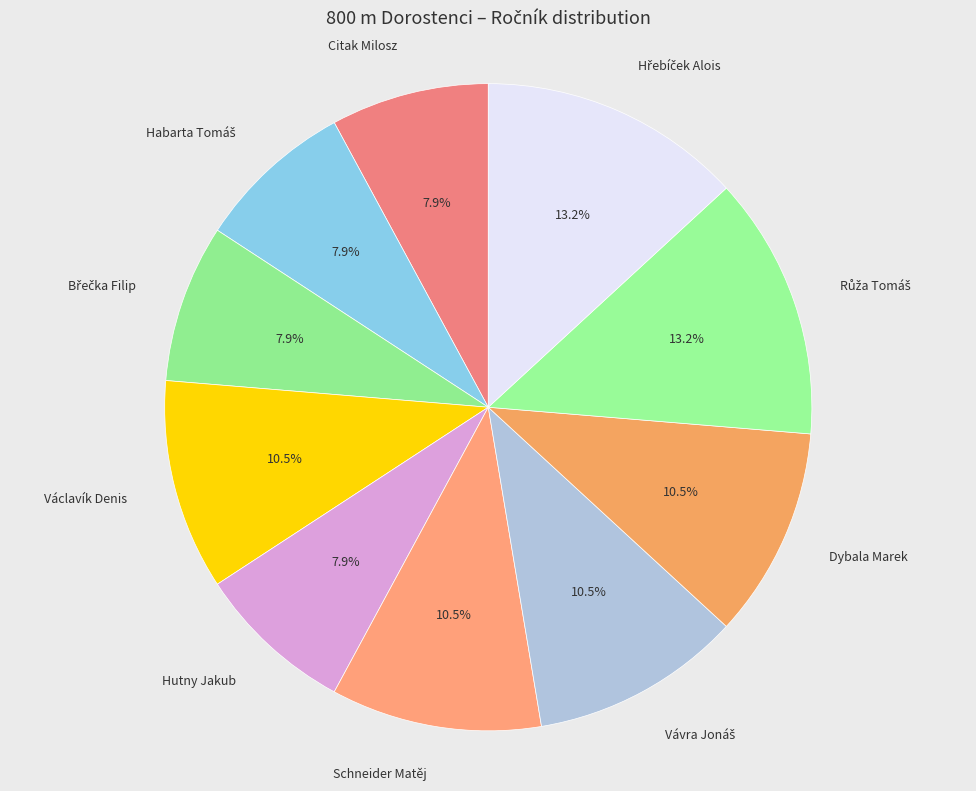

Rank the categories by value from highest to lowest.

Růža Tomáš, Hřebíček Alois, Václavík Denis, Schneider Matěj, Vávra Jonáš, Dybala Marek, Citak Milosz, Habarta Tomáš, Břečka Filip, Hutny Jakub